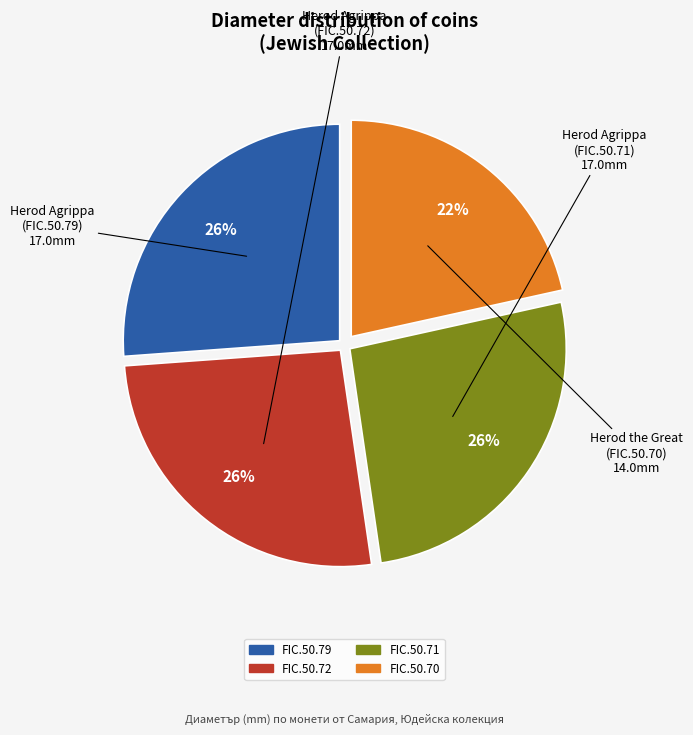

How many slices are in this pie chart?

4